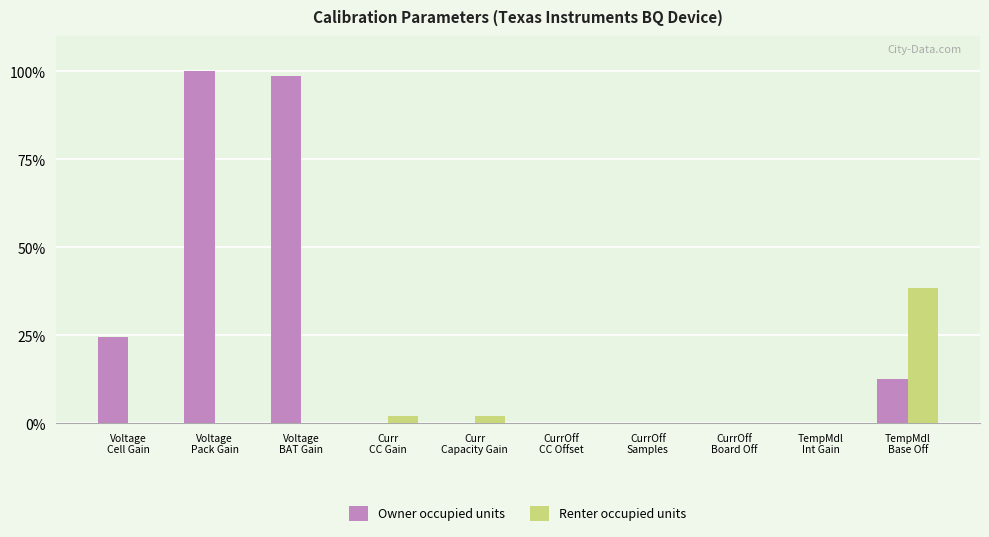

What are all the series names shown in the legend?

Owner occupied units, Renter occupied units